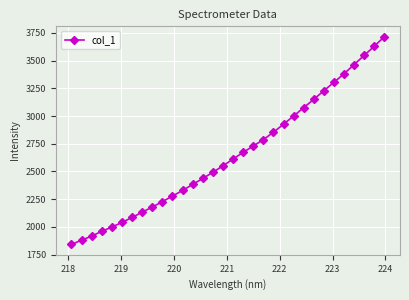

What is the average value?

2650.2